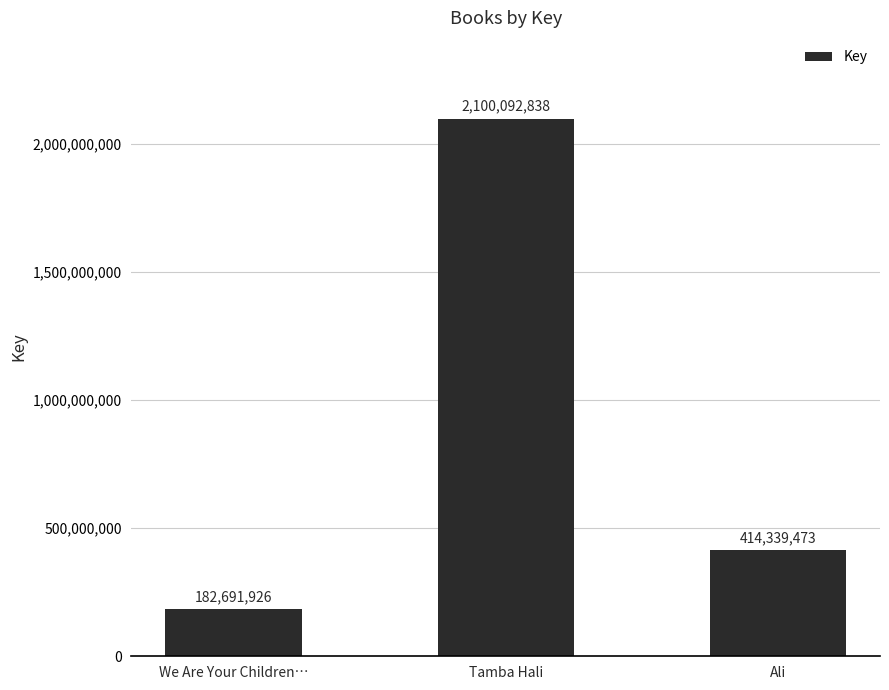

Reading right to left, transcribe all the data shown in this chart.

414339473	2100092838	182691926